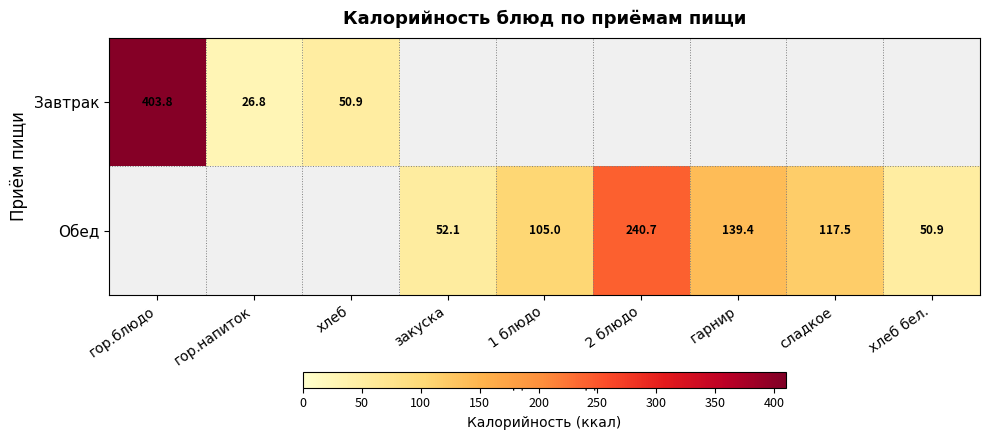

How many positive values does the Обед series have?

6